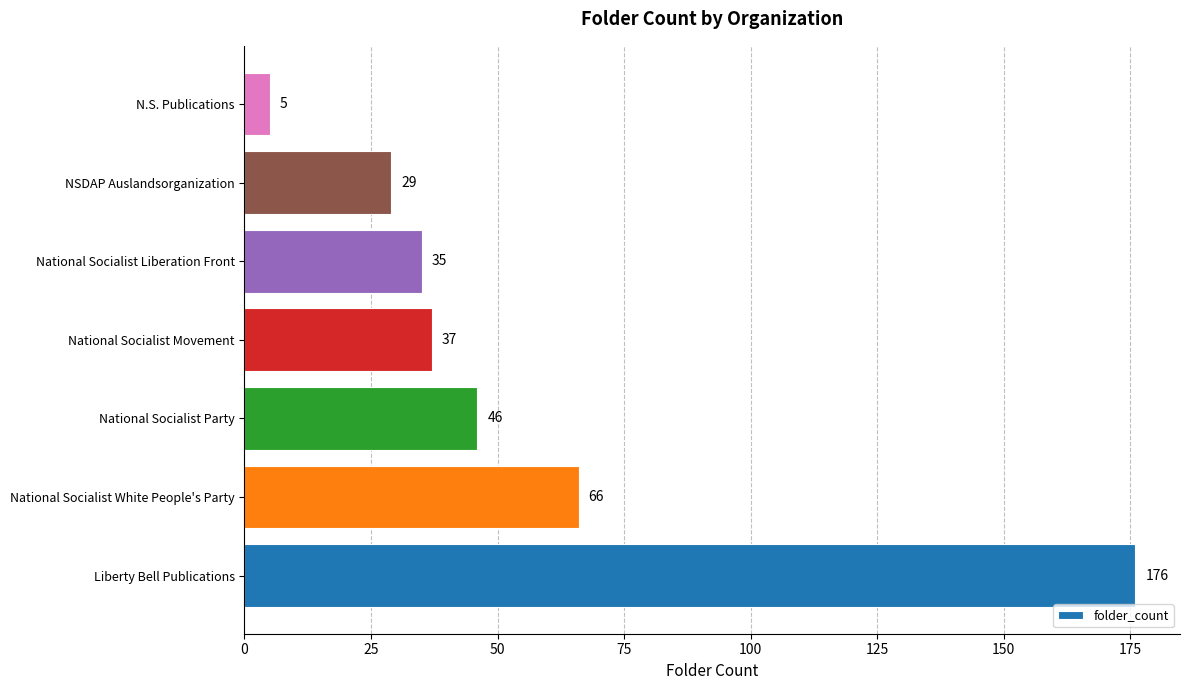

True or false: the data shows 24 at National Socialist Liberation Front.

False